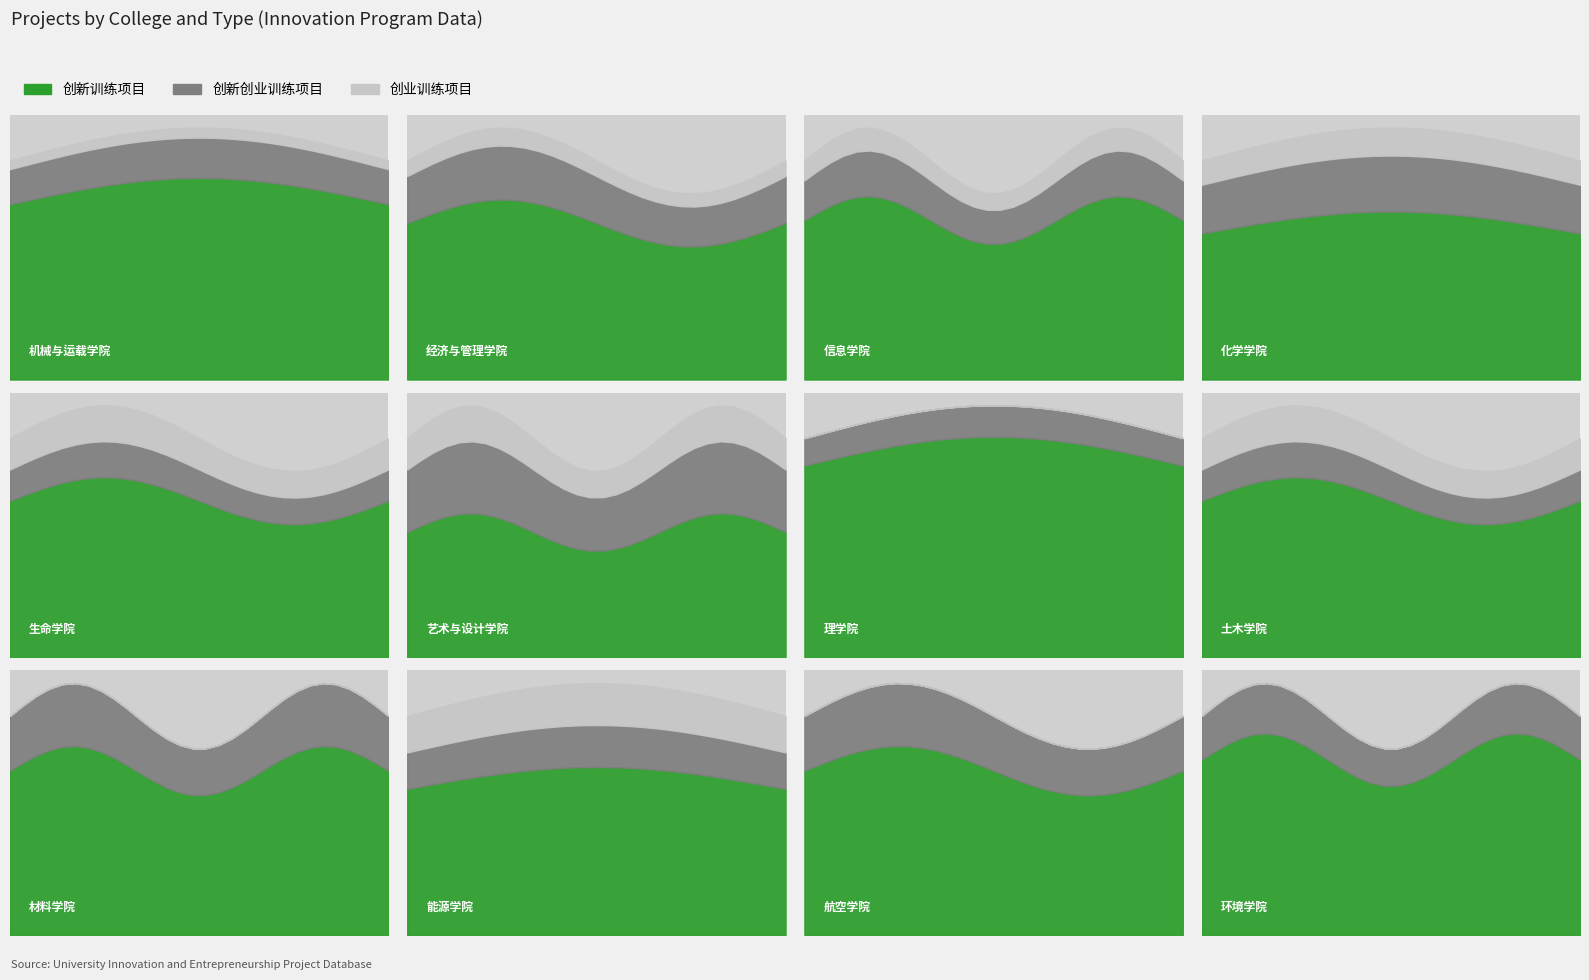

What is the minimum value for 创新创业训练项目?

1